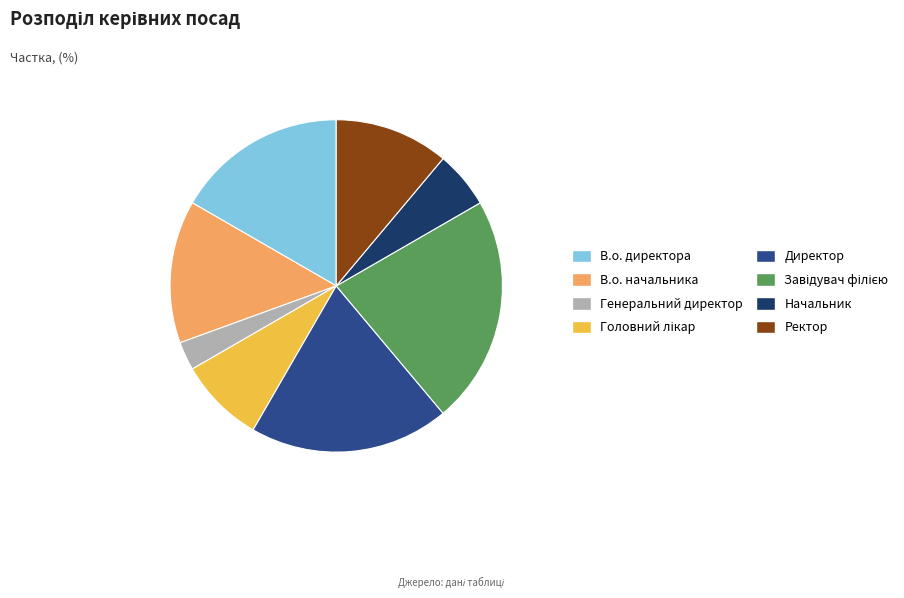

Which has a higher value, Начальник or В.о. директора?

В.о. директора